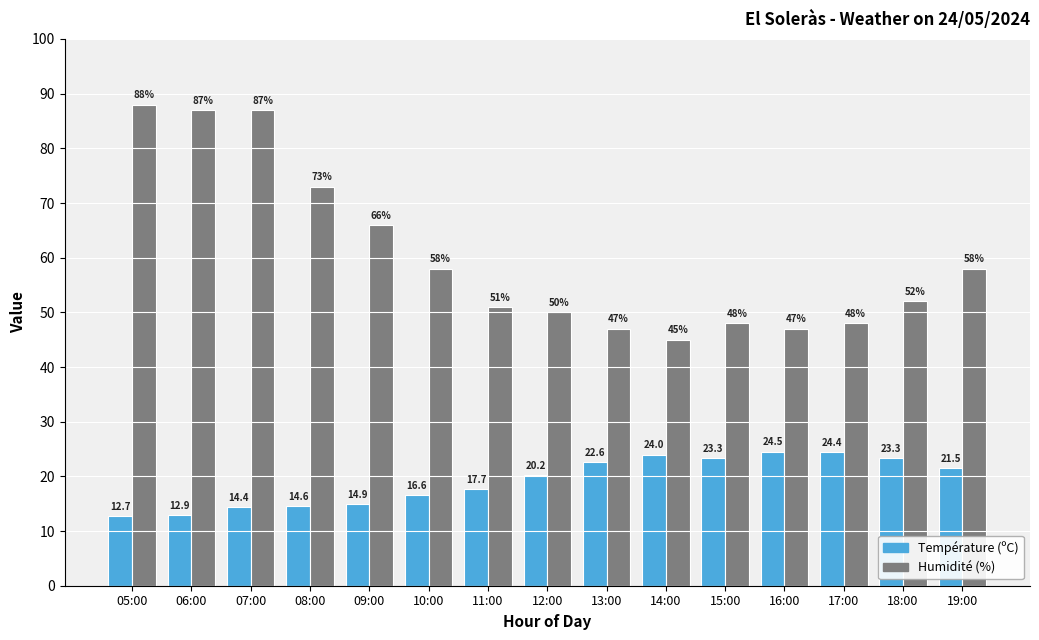

The value of Température (ºC) at 14:00 is 24.0. True or false?

True